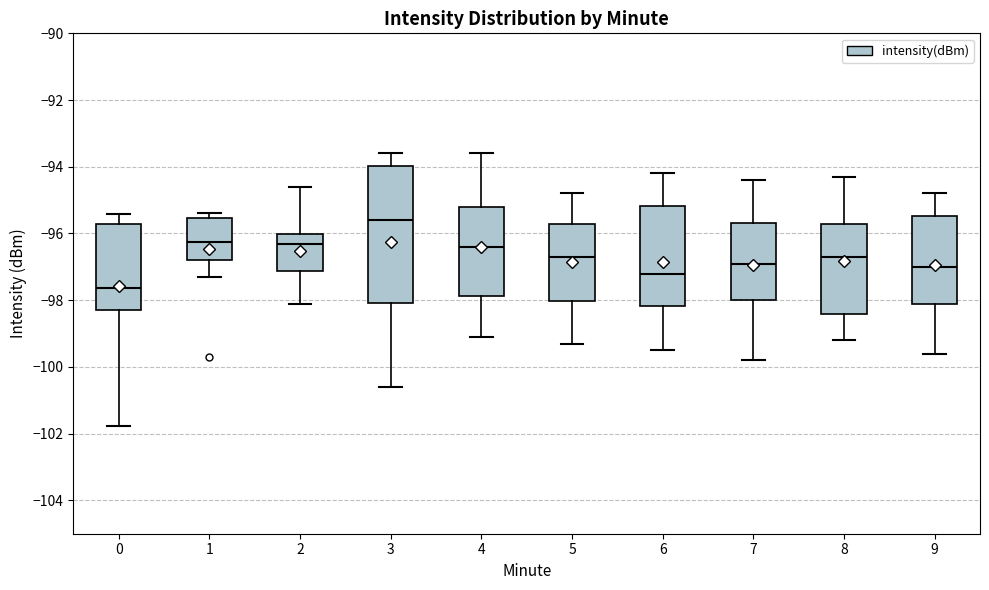

Reading left to right, read every box against the y-axis: the position of its median line, the range the box covers, and the ends of its whiskers. The values are not printed on the chart, so give them approximately, as read against the axis.

0: median -97.6, box -98.2 to -95.8, whiskers -101.8 to -95.4
1: median -96.2, box -96.8 to -95.6, whiskers -97.2 to -95.4
2: median -96.4, box -97.2 to -96.0, whiskers -98.2 to -94.6
3: median -95.6, box -98.0 to -94.0, whiskers -100.6 to -93.6
4: median -96.4, box -97.8 to -95.2, whiskers -99.0 to -93.6
5: median -96.6, box -98.0 to -95.8, whiskers -99.2 to -94.8
6: median -97.2, box -98.2 to -95.2, whiskers -99.4 to -94.2
7: median -96.8, box -98.0 to -95.6, whiskers -99.8 to -94.4
8: median -96.6, box -98.4 to -95.8, whiskers -99.2 to -94.2
9: median -97.0, box -98.2 to -95.4, whiskers -99.6 to -94.8